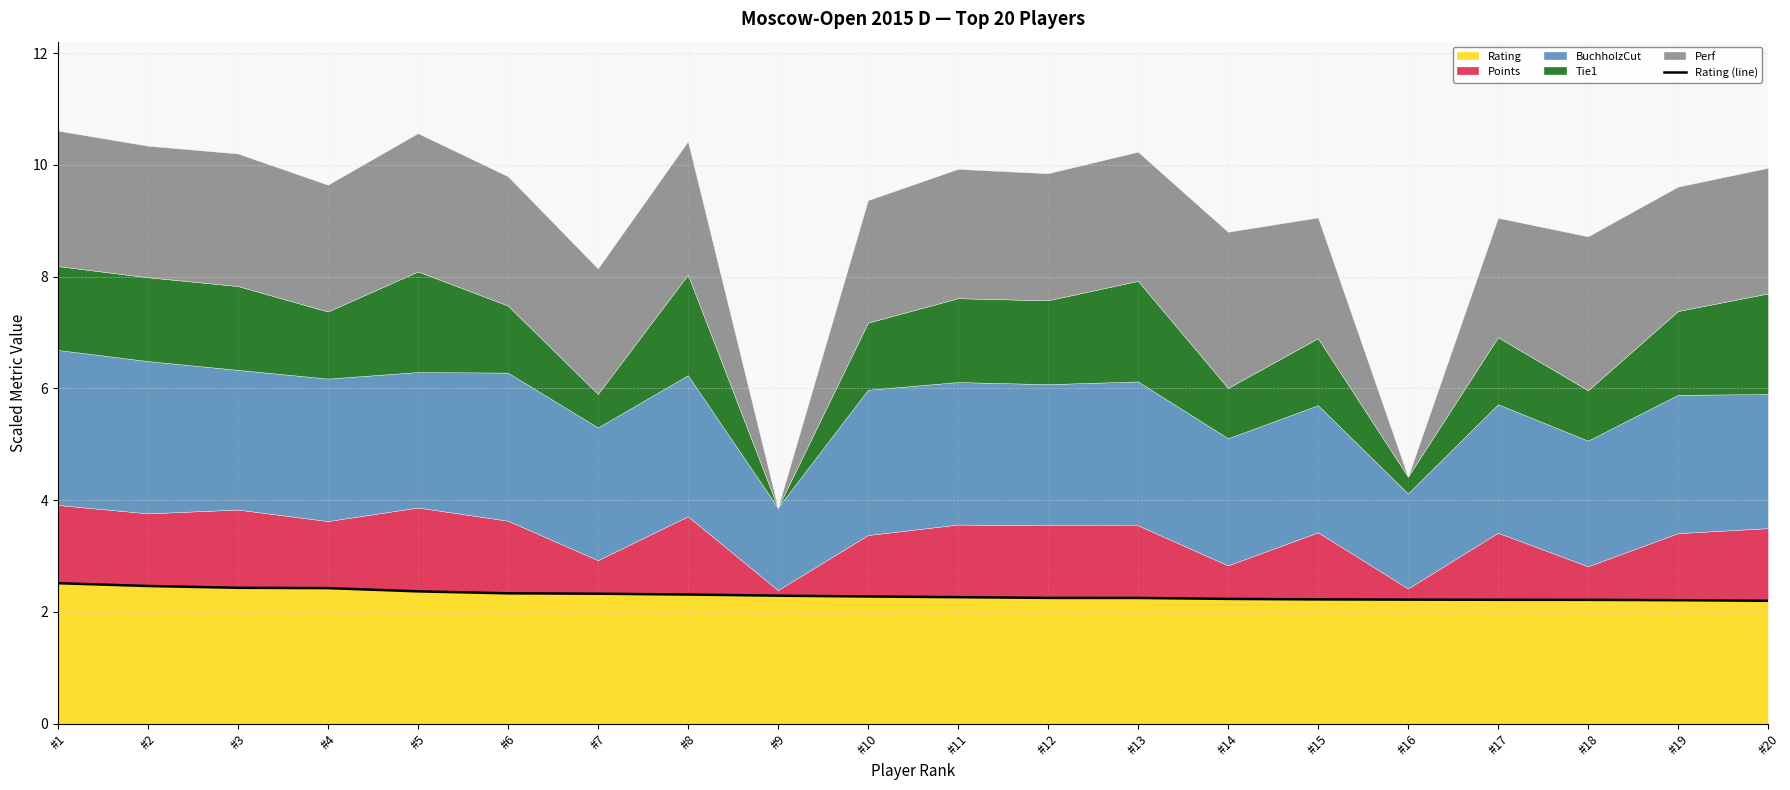

Which category has the highest value across all series?

#1